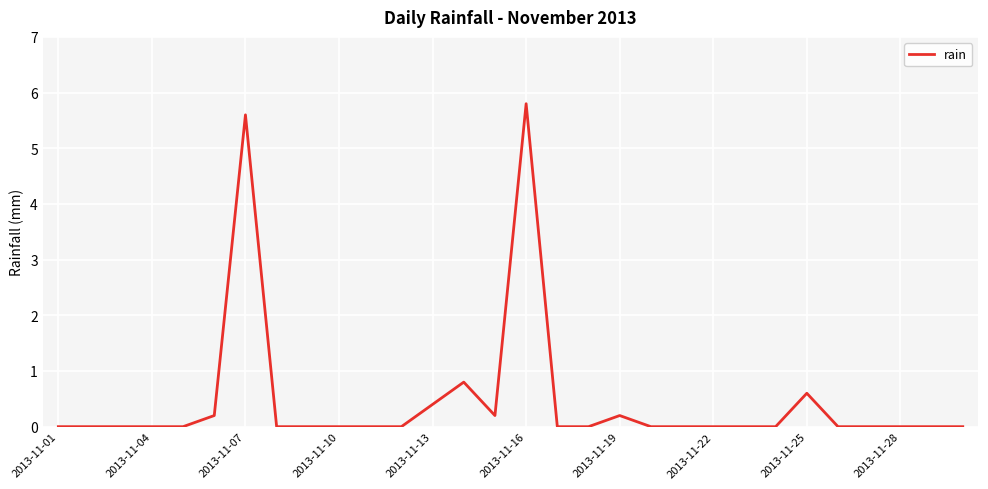

Count the number of data series in this chart.

1